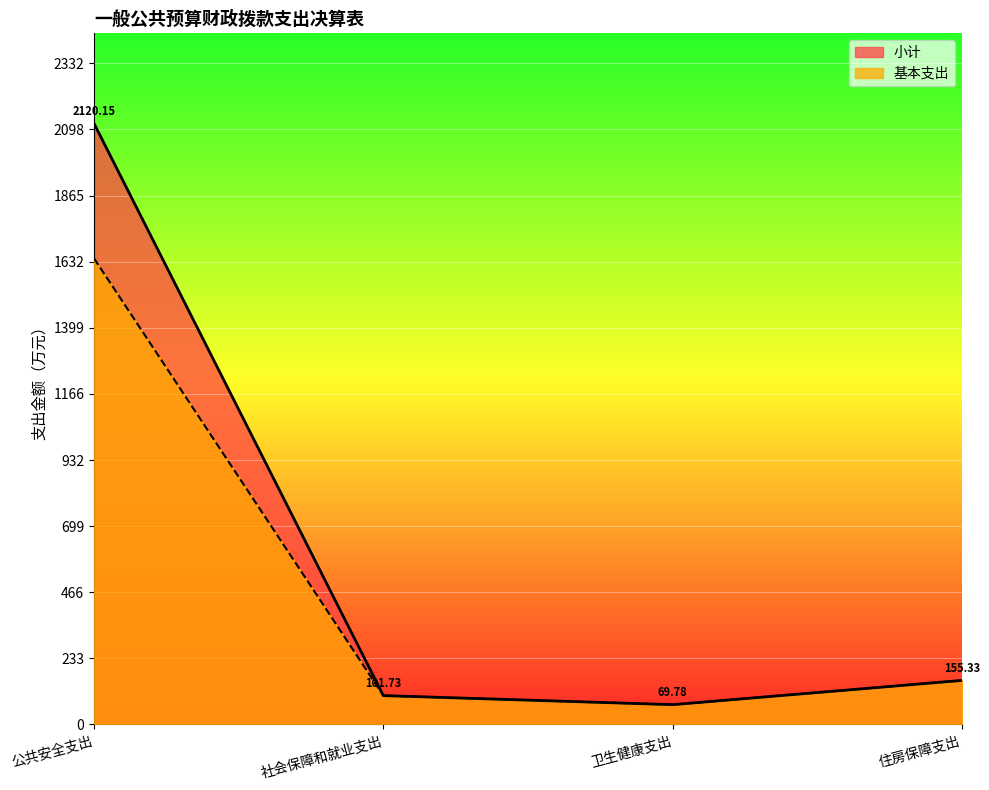

True or false: 小计 and 基本支出 cross at least once.

False